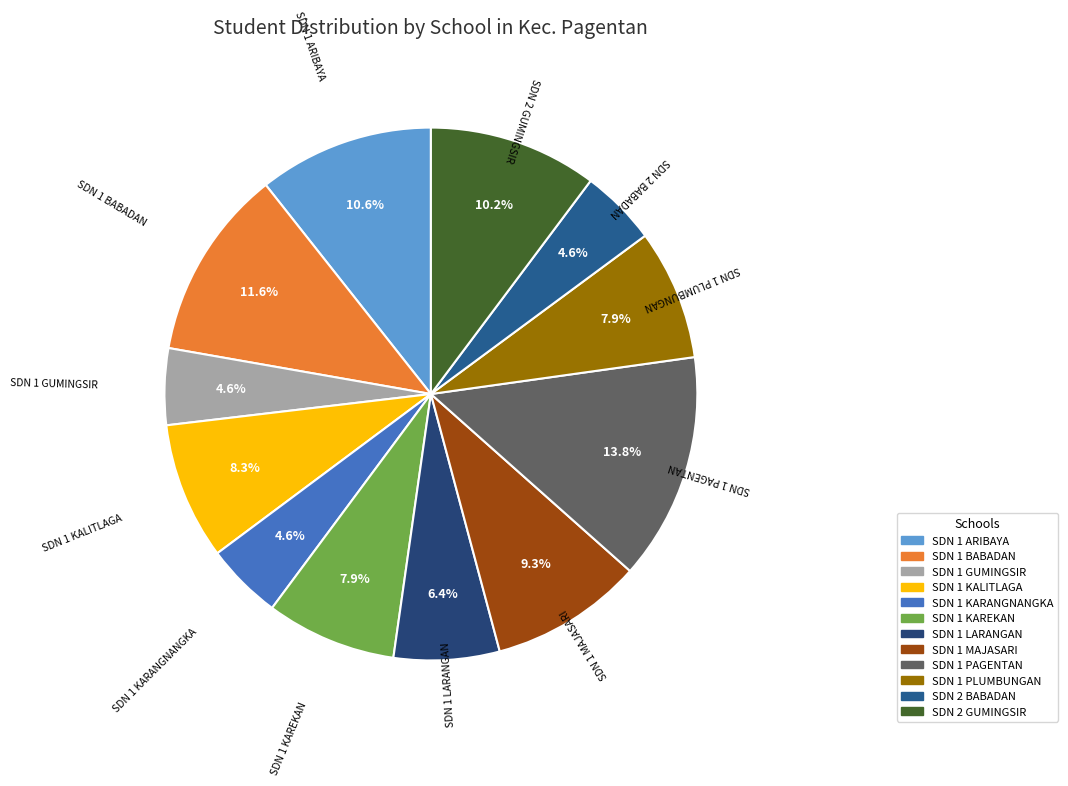

To the nearest percent, what is the difference between the largest and smallest slice percentages?

9%